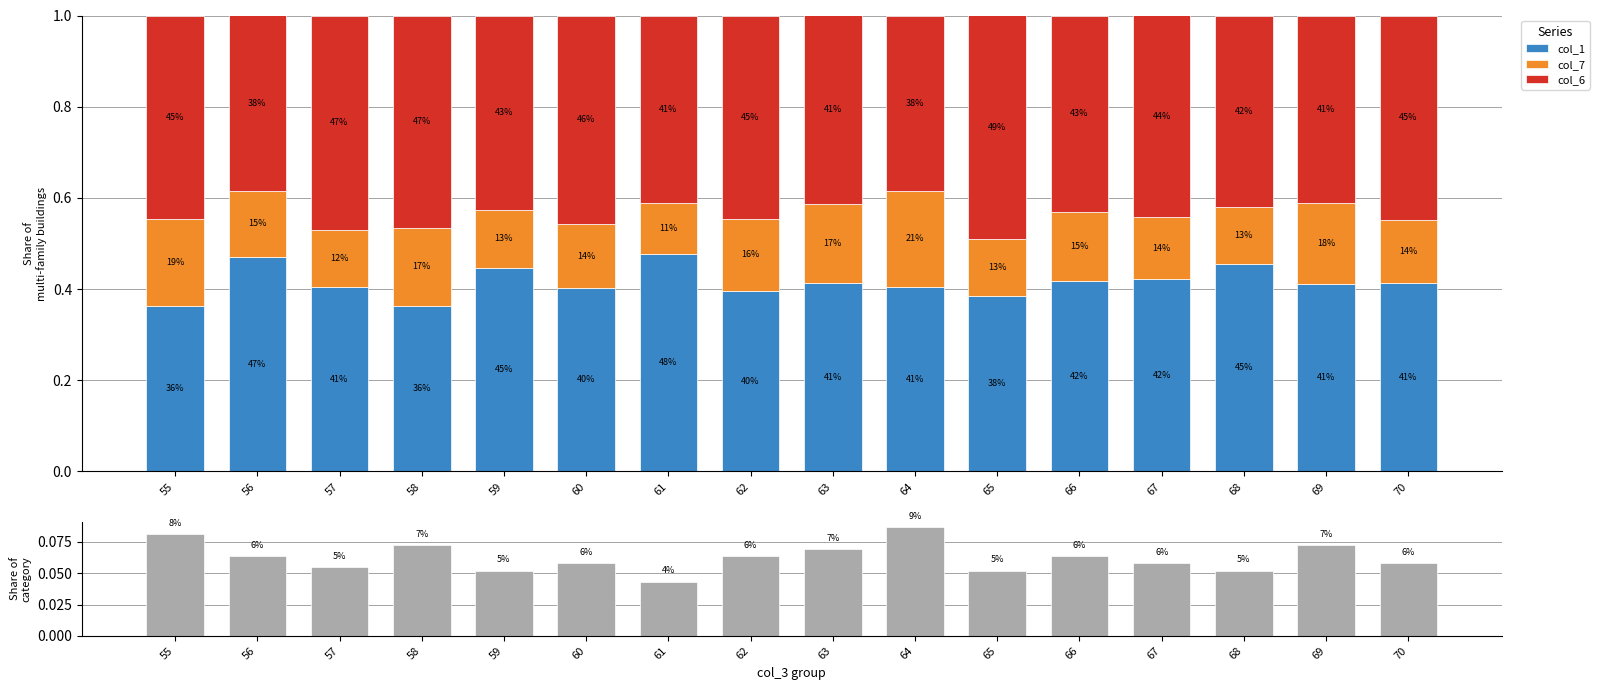

At 65, list the series in order from largest to smallest.

col_6, col_1, col_7